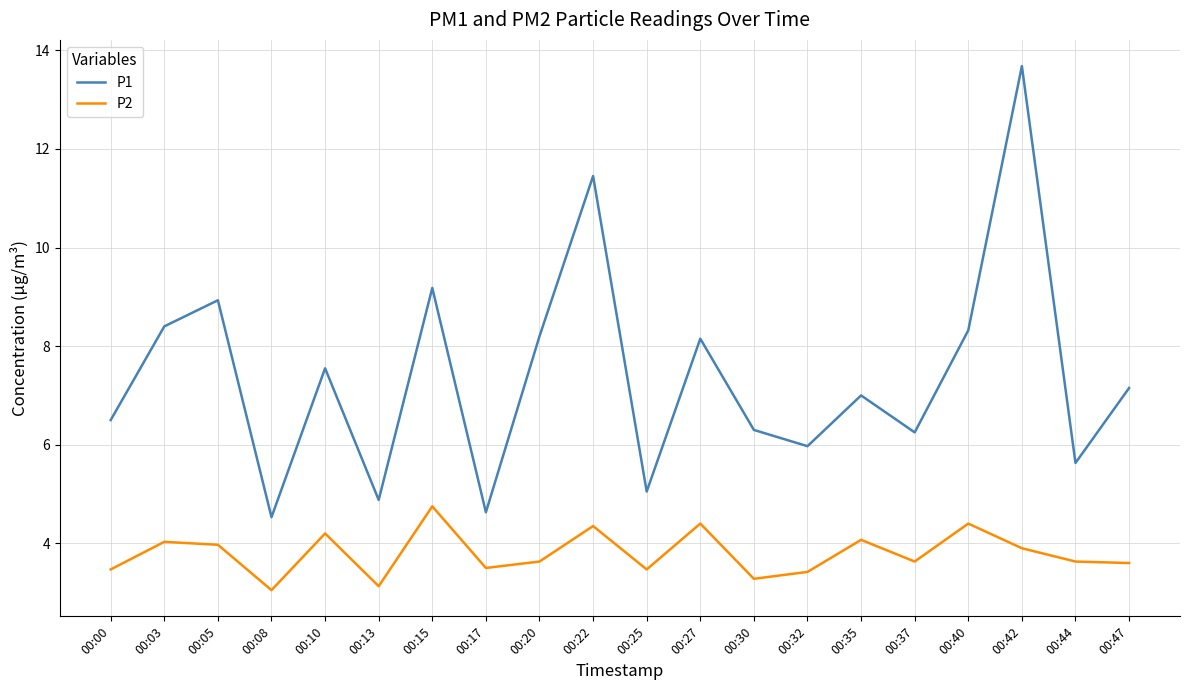

What are all the series names shown in the legend?

P1, P2